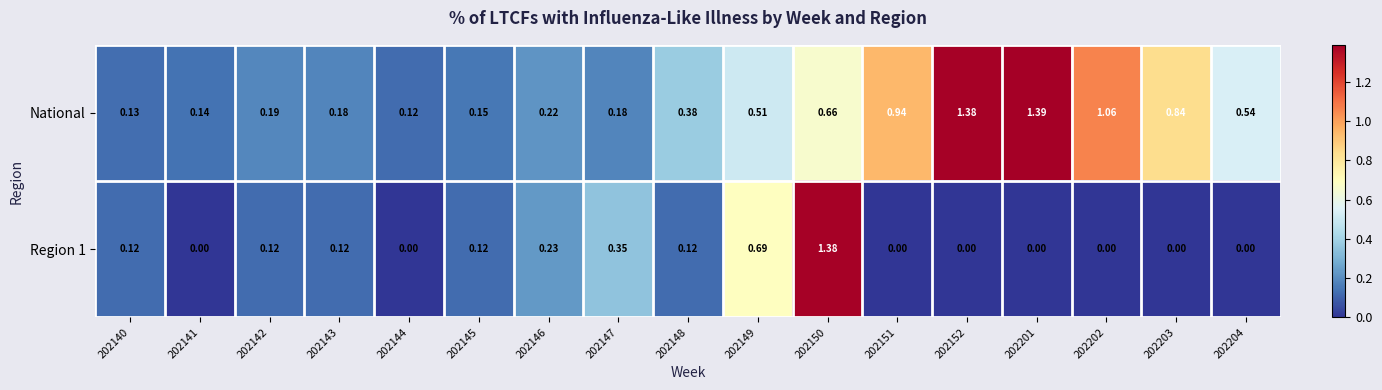

Count the number of data series in this chart.

2